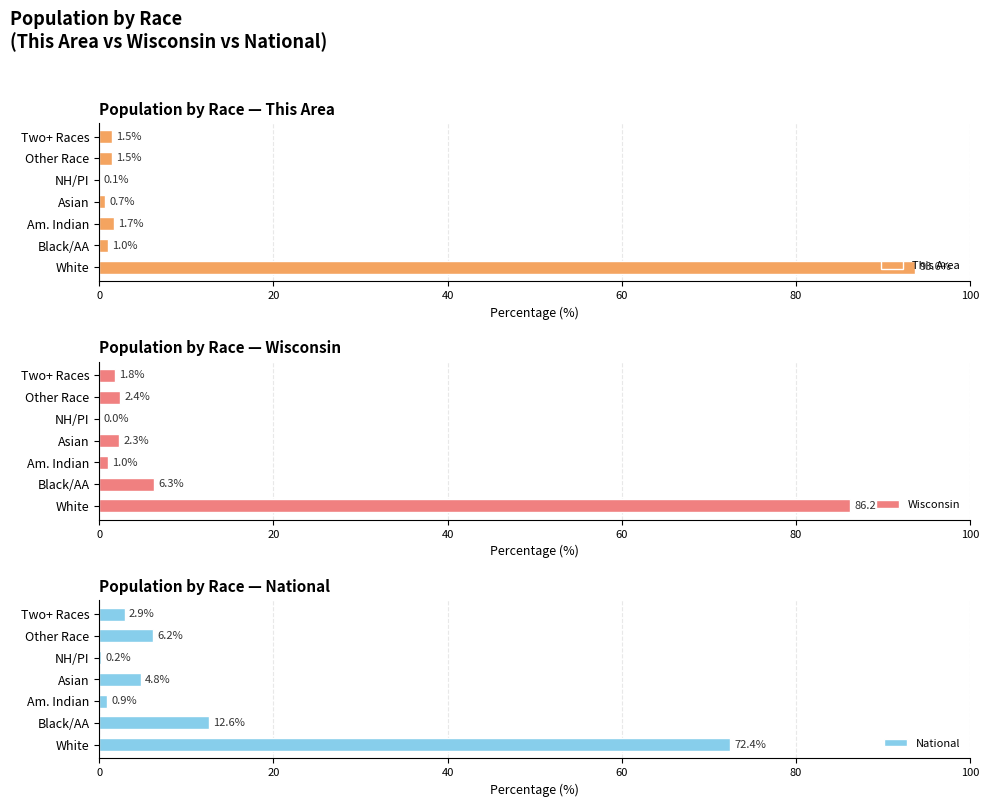

At which label does This Area reach its peak?

White